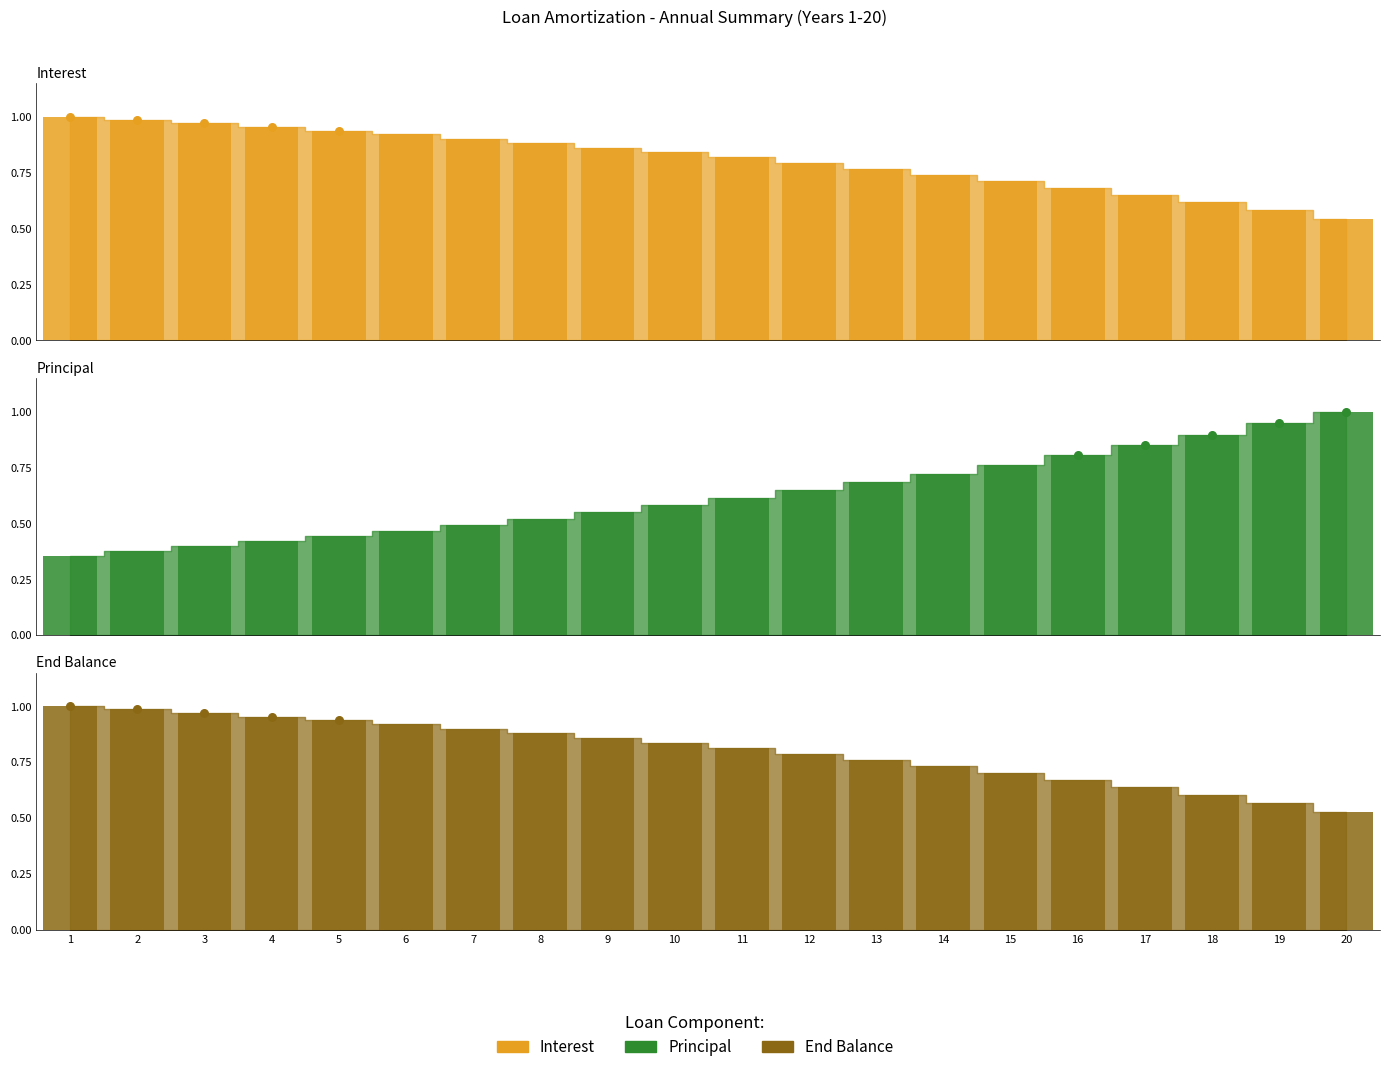

What is the total value across all series at 18?

2.1